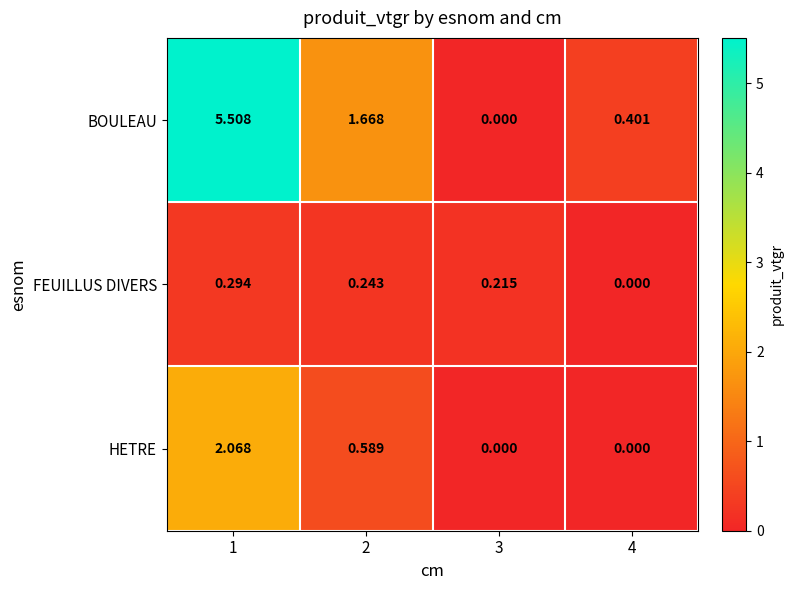

Rank the series by their average value, from highest to lowest.

BOULEAU, HETRE, FEUILLUS DIVERS